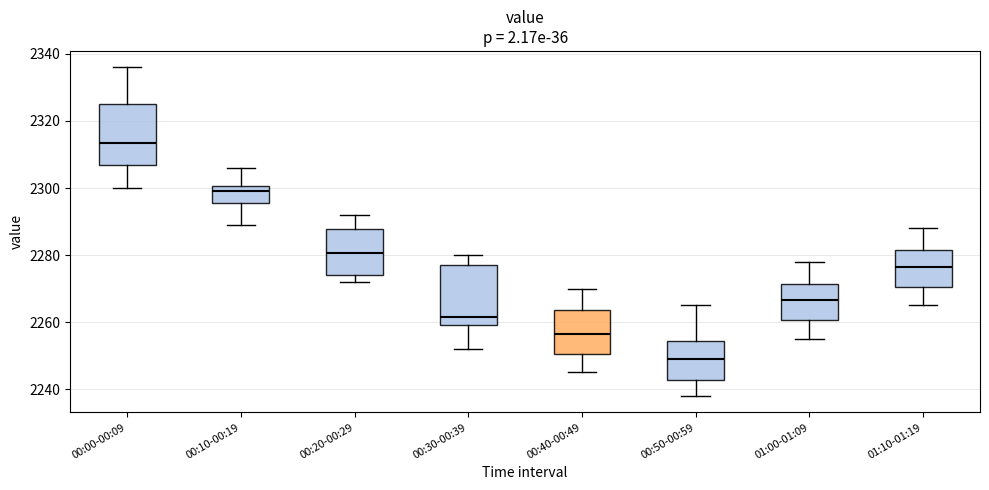

Reading left to right, read every box against the y-axis: the position of its median line, the range the box covers, and the ends of its whiskers. The values are not printed on the chart, so give them approximately, as read against the axis.

00:00-00:09: median 2314, box 2308 to 2326, whiskers 2300 to 2336
00:10-00:19: median 2300 (just below the box's upper edge), box 2296 to 2300, whiskers 2290 to 2306
00:20-00:29: median 2280, box 2274 to 2288, whiskers 2272 to 2292
00:30-00:39: median 2262, box 2260 to 2278, whiskers 2252 to 2280
00:40-00:49: median 2256, box 2250 to 2264, whiskers 2246 to 2270
00:50-00:59: median 2250, box 2242 to 2254, whiskers 2238 to 2266
01:00-01:09: median 2266, box 2260 to 2272, whiskers 2256 to 2278
01:10-01:19: median 2276, box 2270 to 2282, whiskers 2266 to 2288